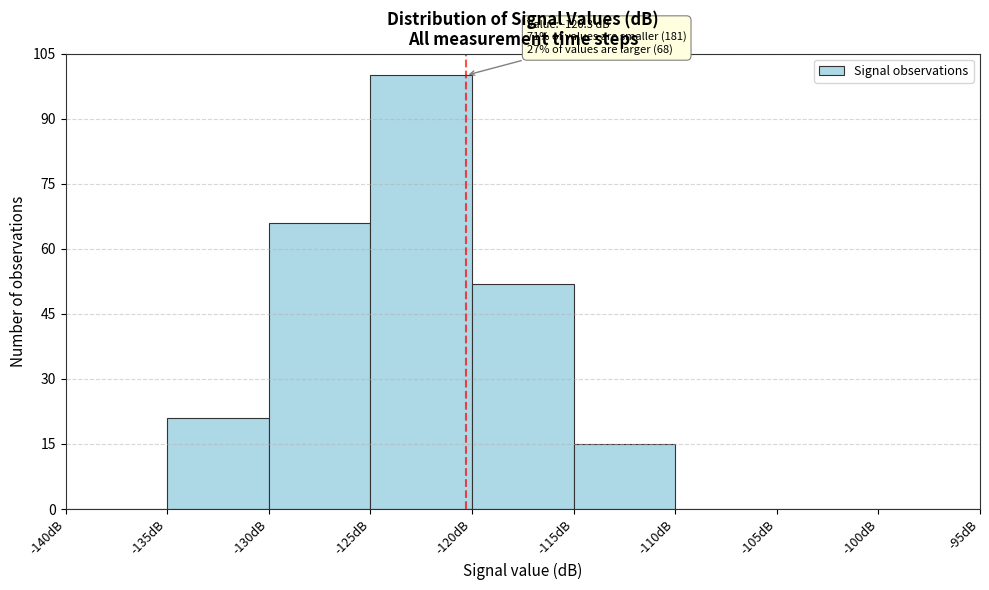

Which range on the x-axis has the tallest bar?

-125 to -120